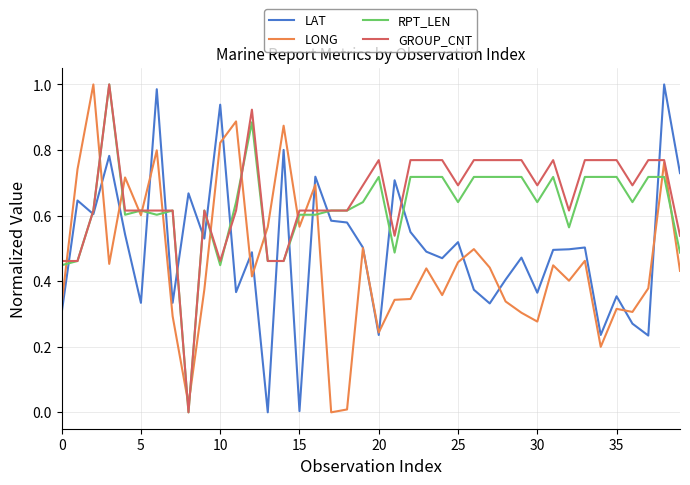

True or false: LAT and RPT_LEN intersect in this chart.

True